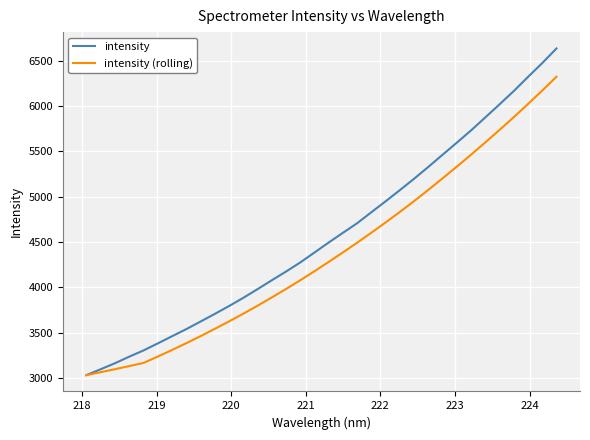

How many series are shown in this chart?

2